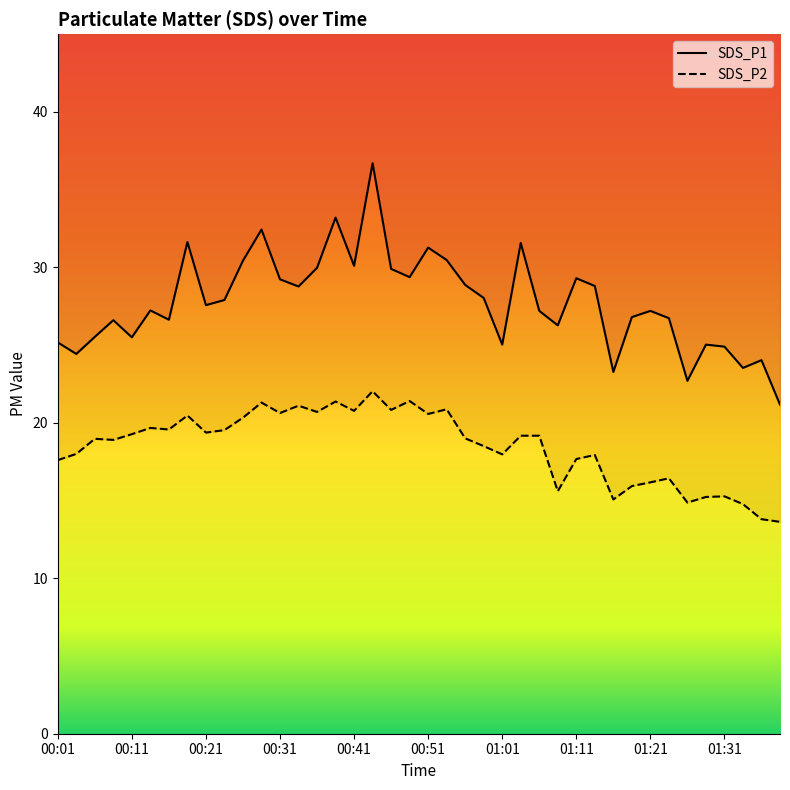

At 01:36, list the series in order from largest to smallest.

SDS_P1, SDS_P2